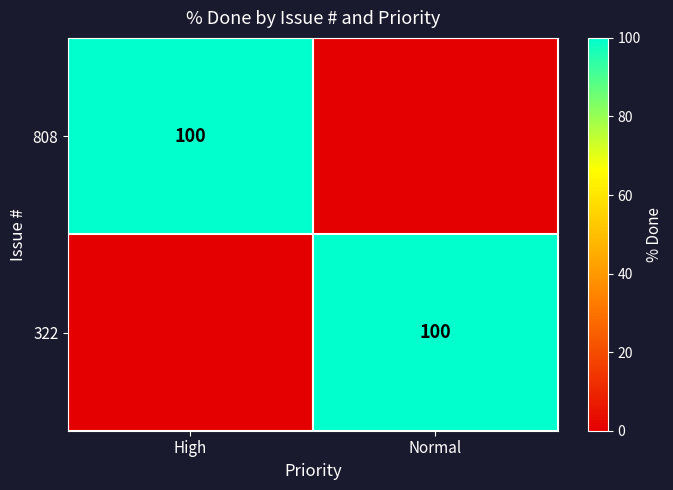

At how many categories does at least one series exceed 61?

2